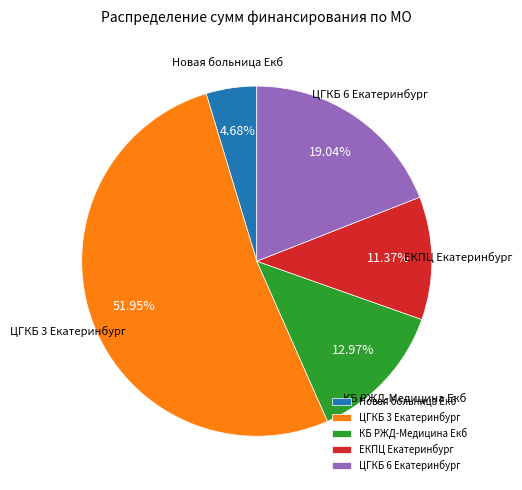

Does ЦГКБ 3 Екатеринбург account for over 50% of the chart?

Yes